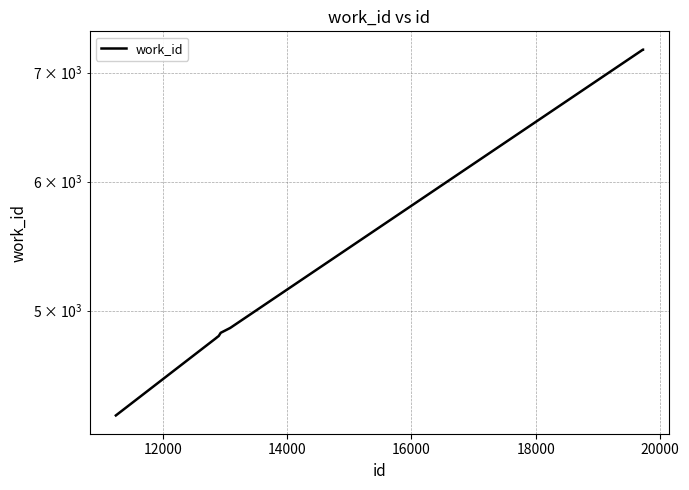

Reading left to right, extract all data points from this chart.

4312	4813	4814	4824	4846	4878	4878	4878	7231	7231